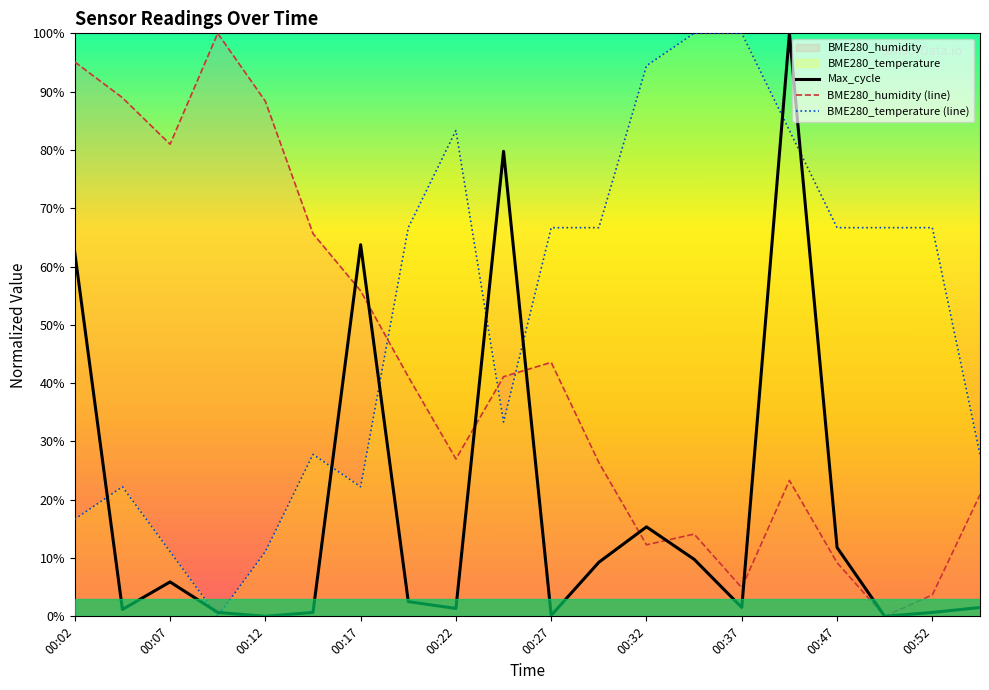

Rank the series by their average value, from highest to lowest.

BME280_temperature (line), BME280_humidity (line), Max_cycle